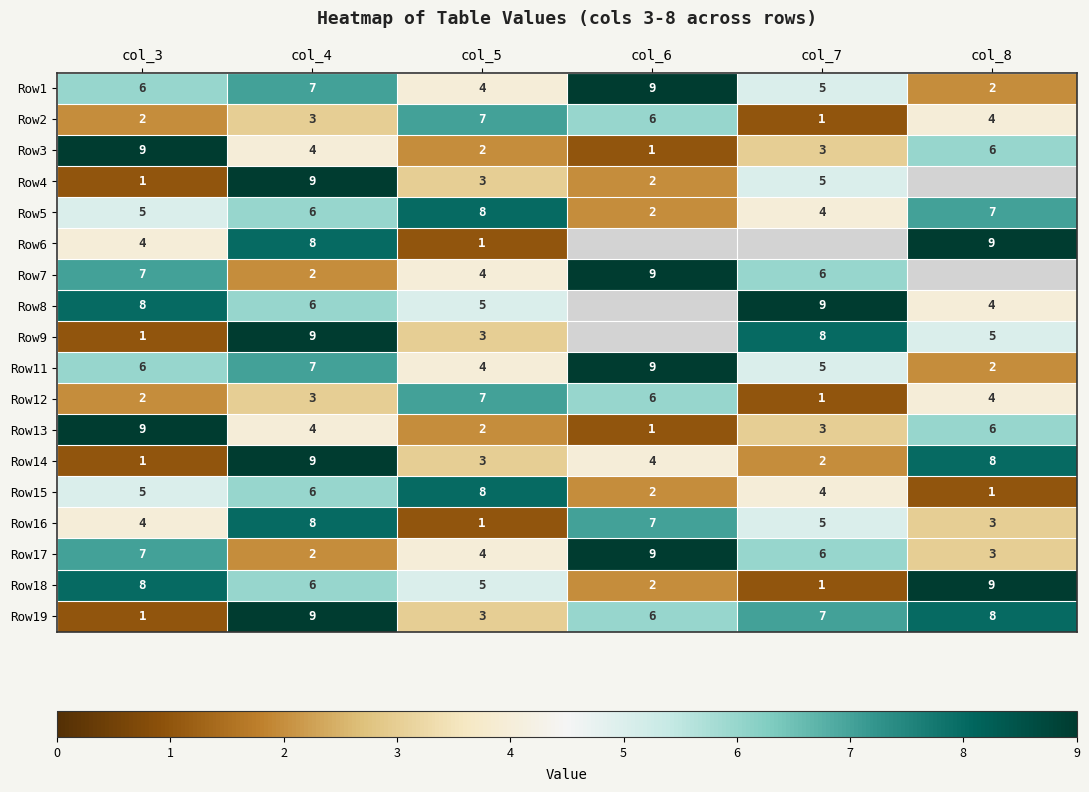

Rank the categories by Row5 value from highest to lowest.

col_5, col_8, col_4, col_3, col_7, col_6